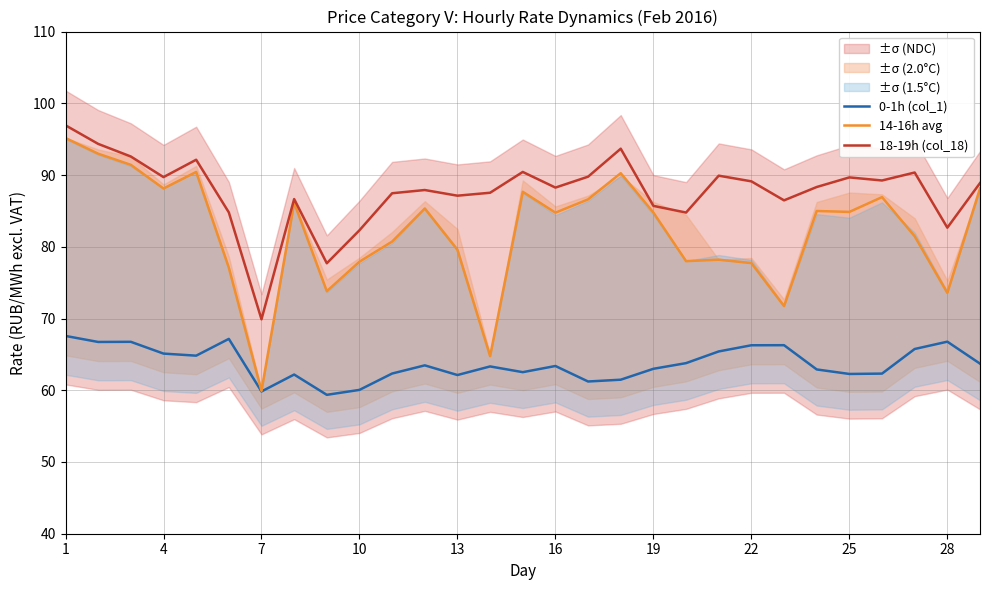

List the series in order of their overall mean, highest first.

18-19h (col_18), 14-16h avg, 0-1h (col_1)